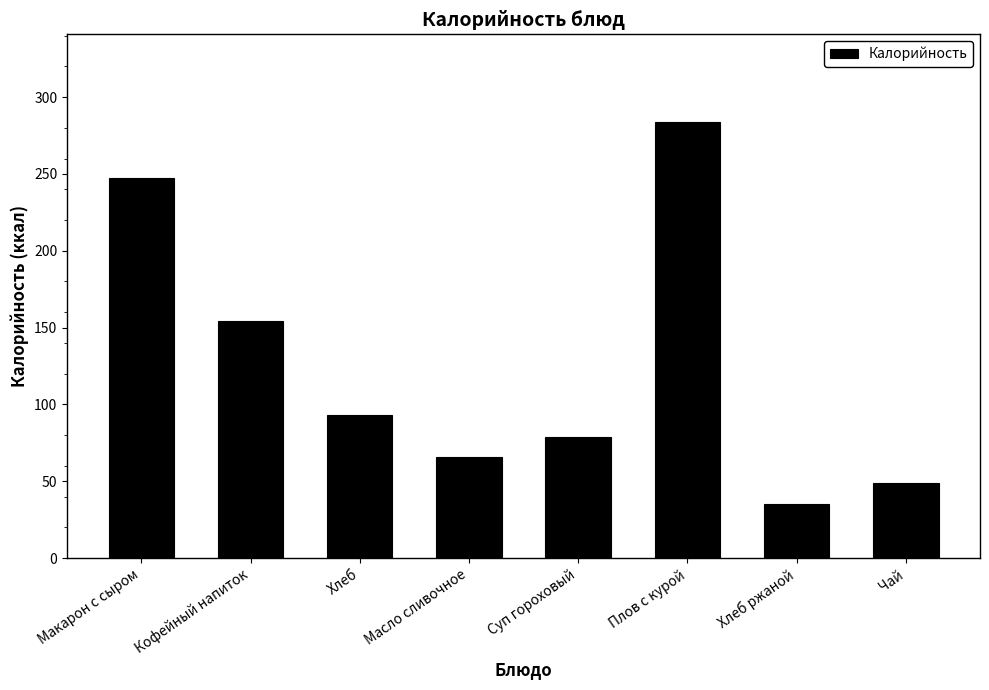

Between Макарон с сыром and Хлеб, which is larger?

Макарон с сыром